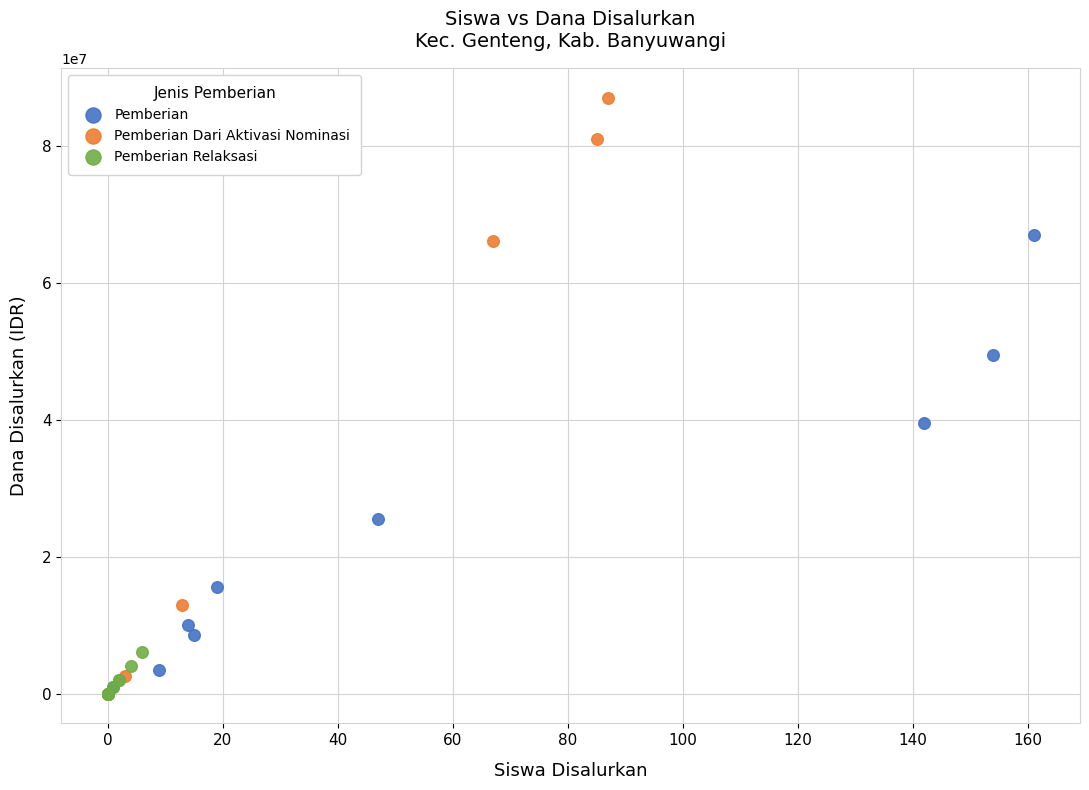

Which series has the widest spread of Y values?

Pemberian Dari Aktivasi Nominasi